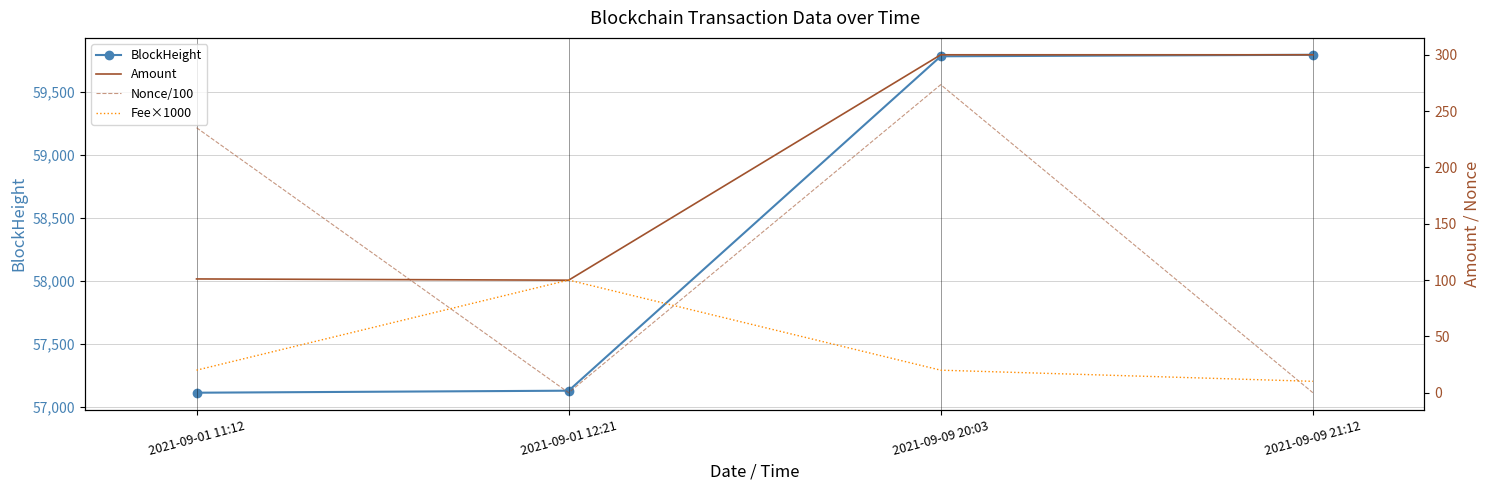

What are all the series names shown in the legend?

BlockHeight, Amount, Nonce/100, Fee×1000